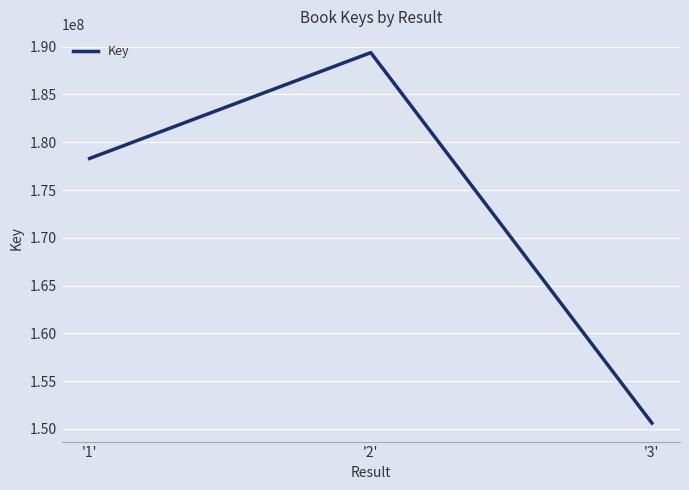

Read the value at '3', to the nearest 10.

150616590